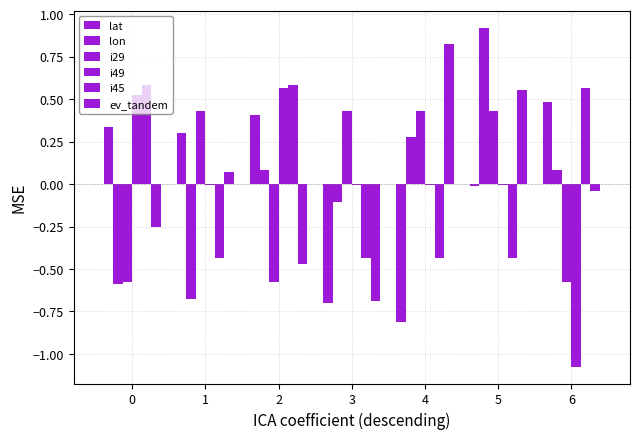

What is the total value across all series at 1?

-0.3